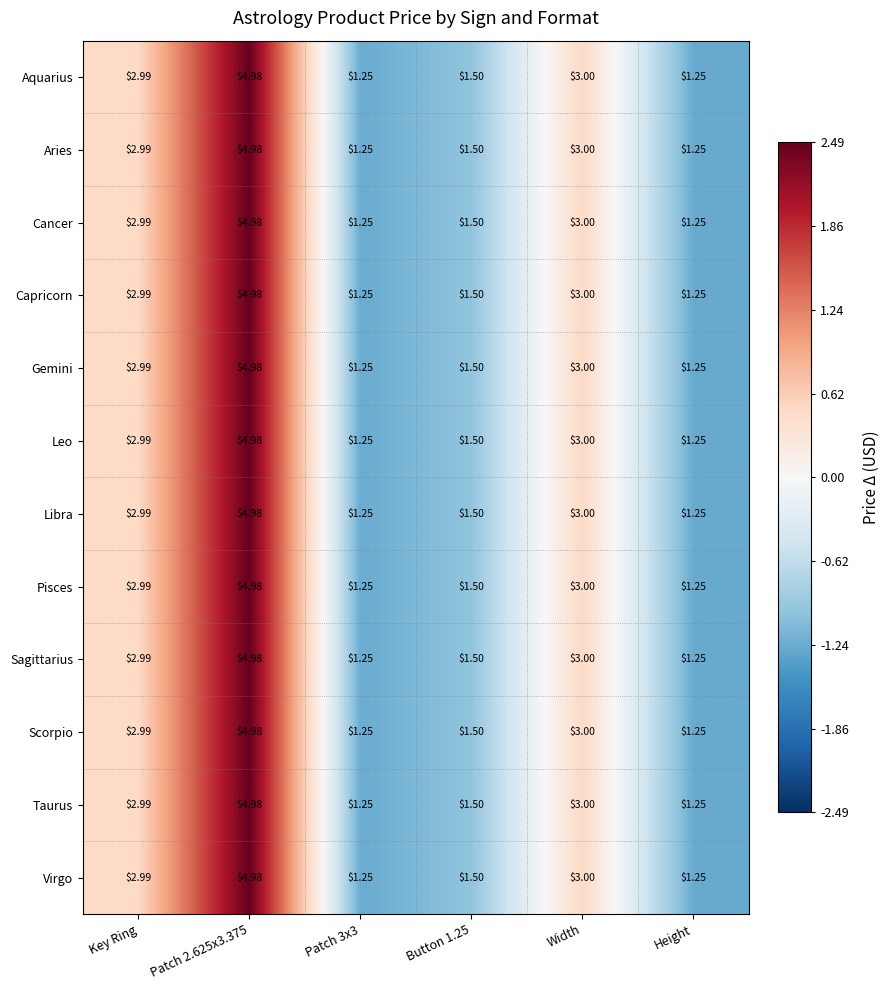

Is the value of Pisces at Button 1.25 greater than the value of Aquarius at Height?

Yes